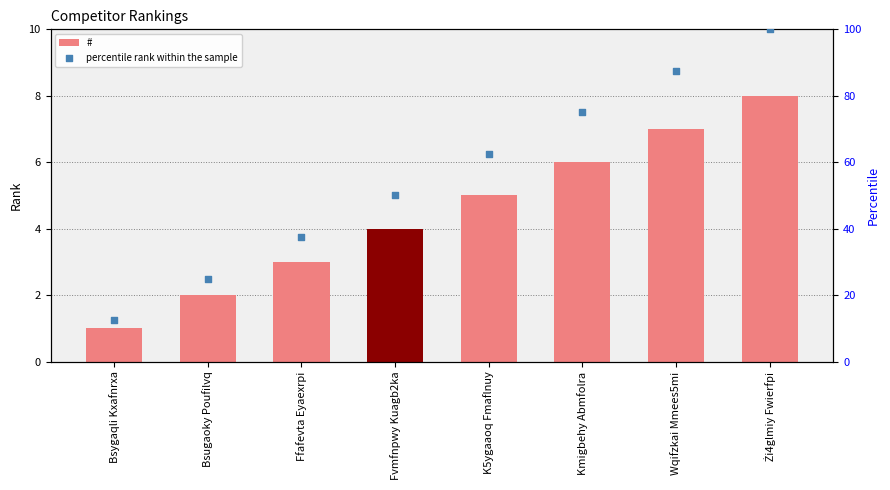

Which series contains the lowest Y value?

#